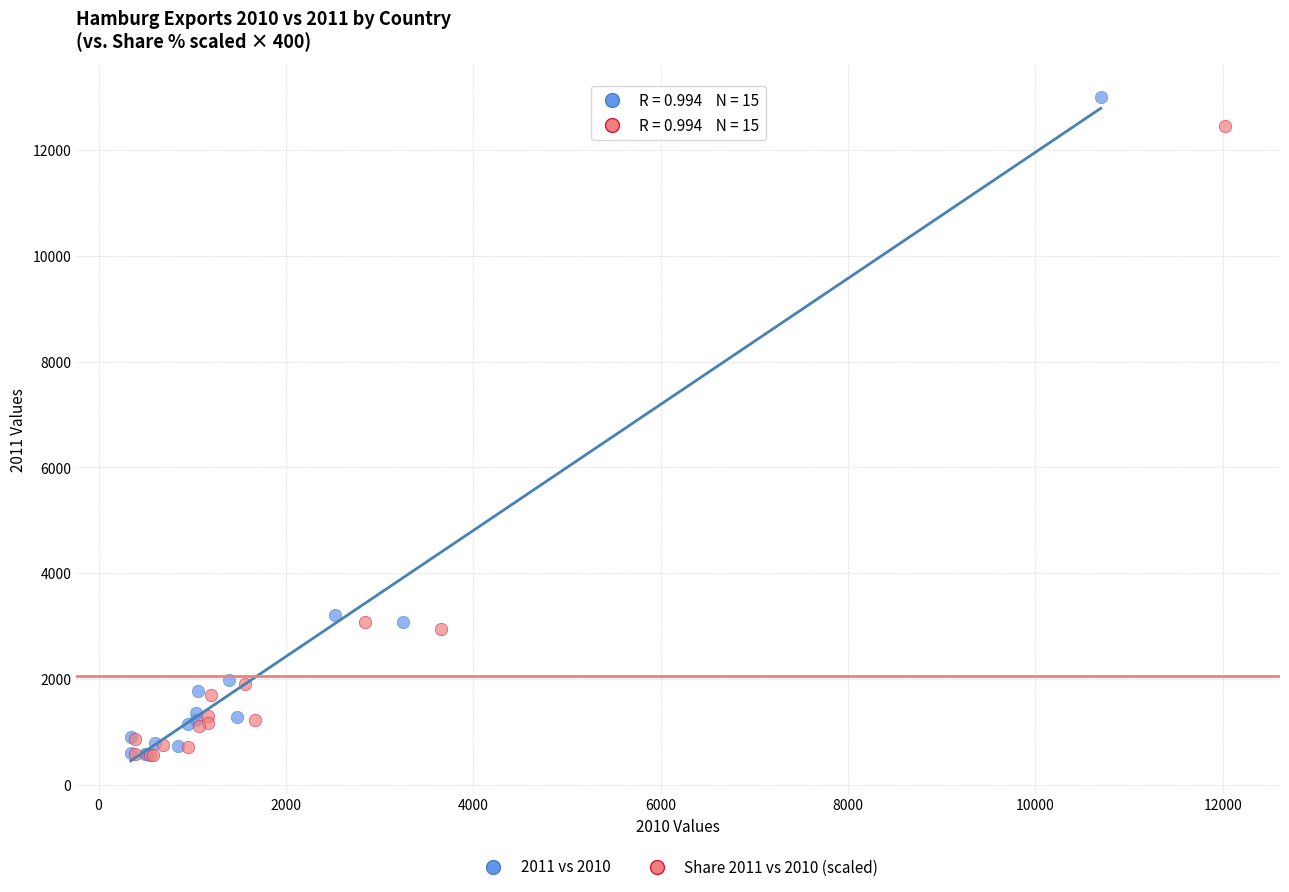

Which series has the widest spread of Y values?

2011 vs 2010